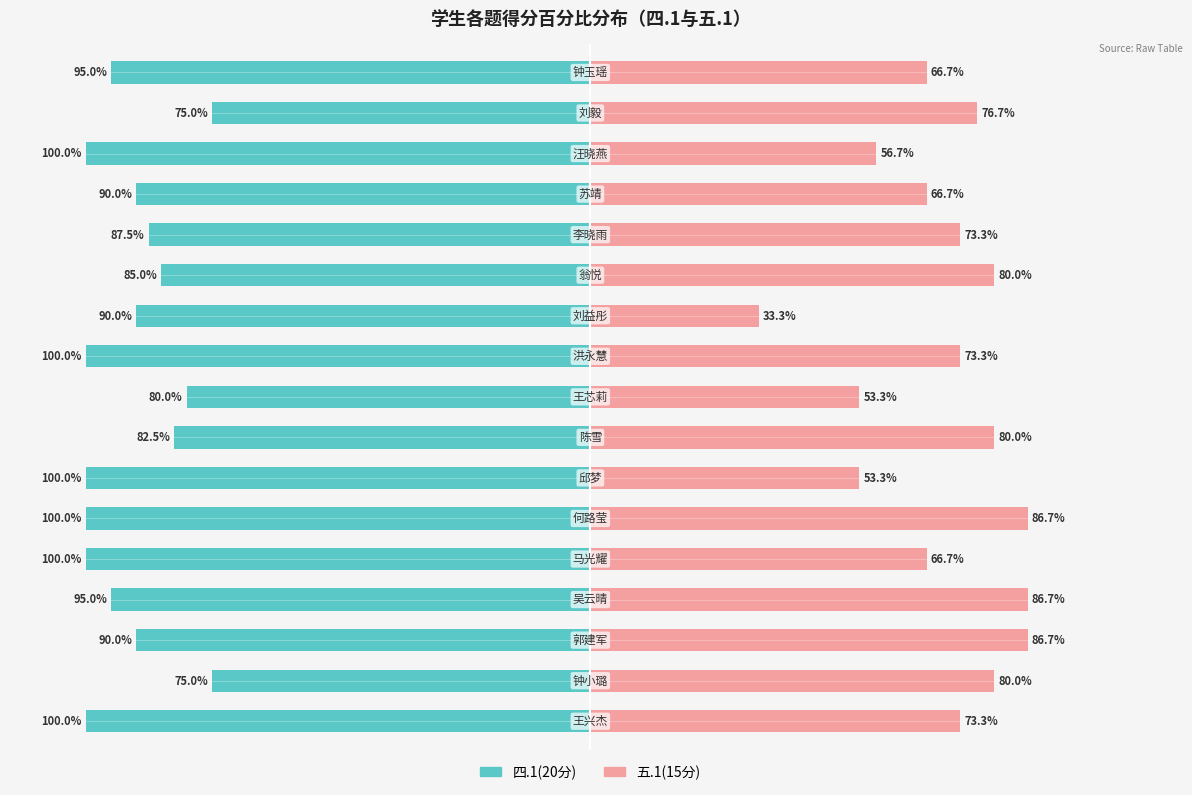

Where does the 五.1(15分) series first go above 11?

钟小璐